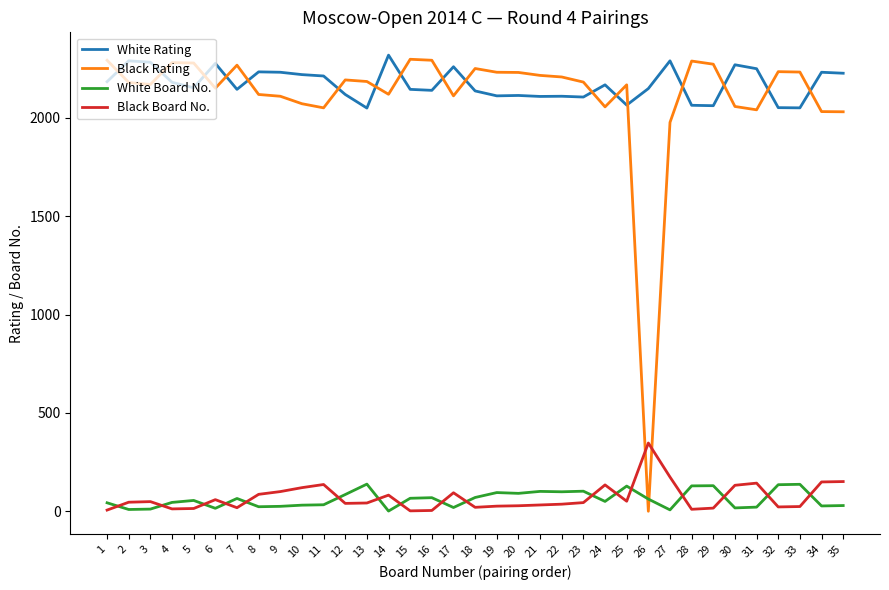

Is it true that Black Board No. equals 90 at 26?

False